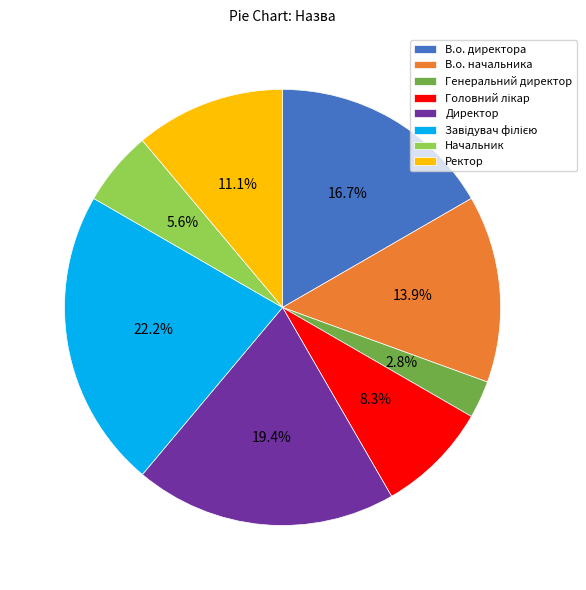

Is there any slice that represents more than half of the pie?

No